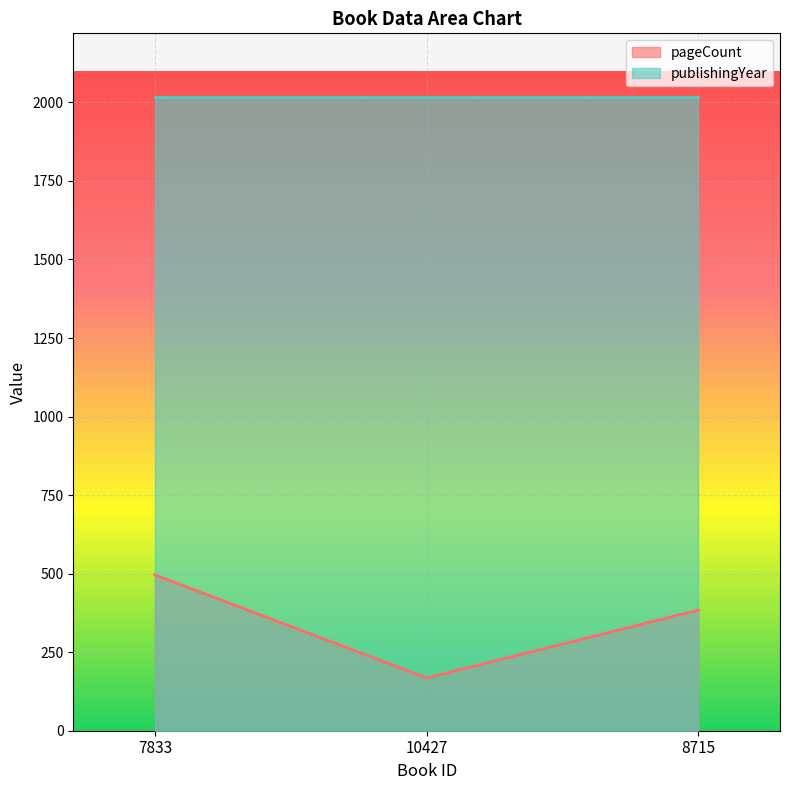

List the labels in order of value, largest first.

7833, 8715, 10427